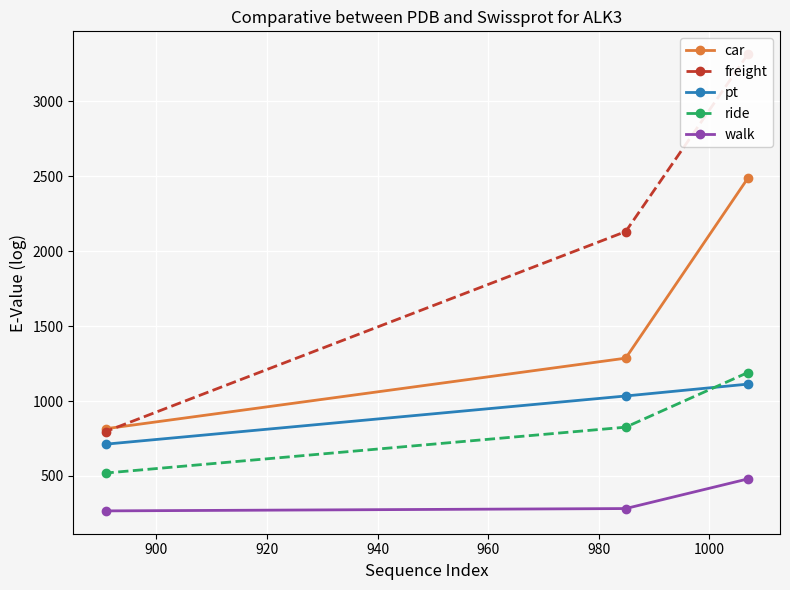

What is the minimum value for walk?

266.7